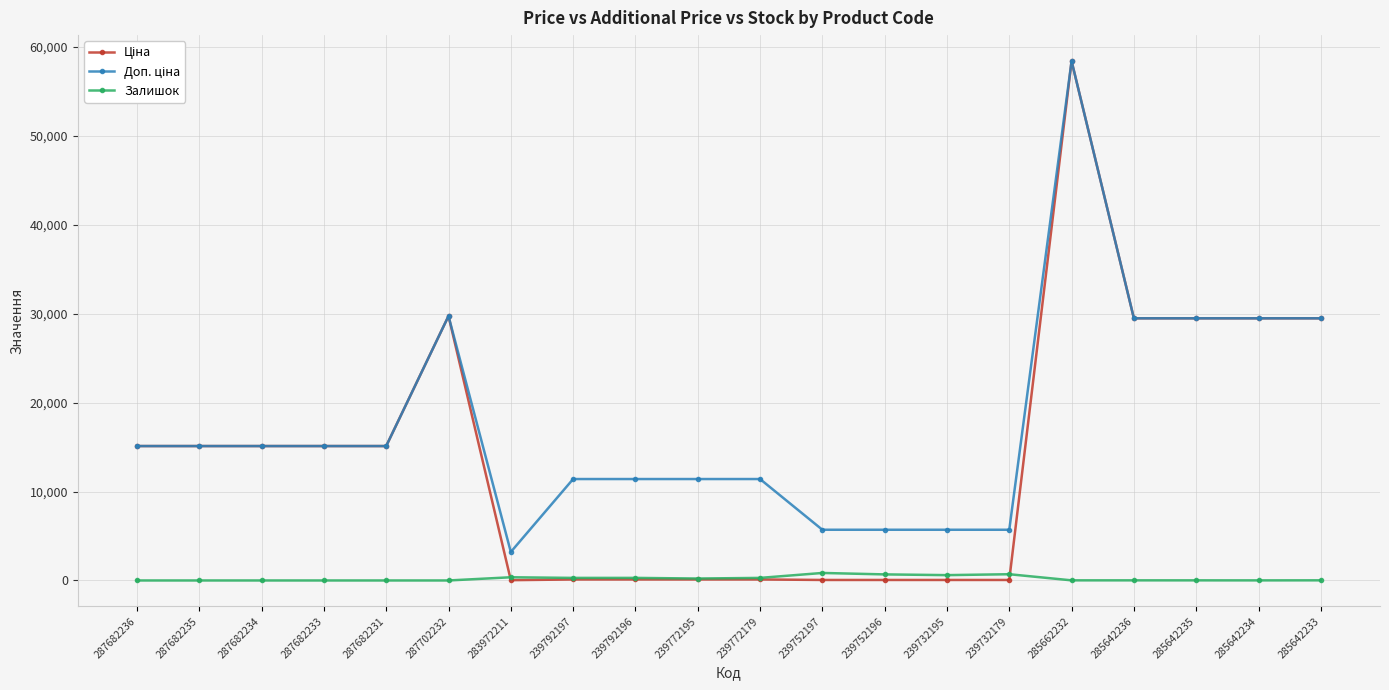

What position from the left is 239732195?

14